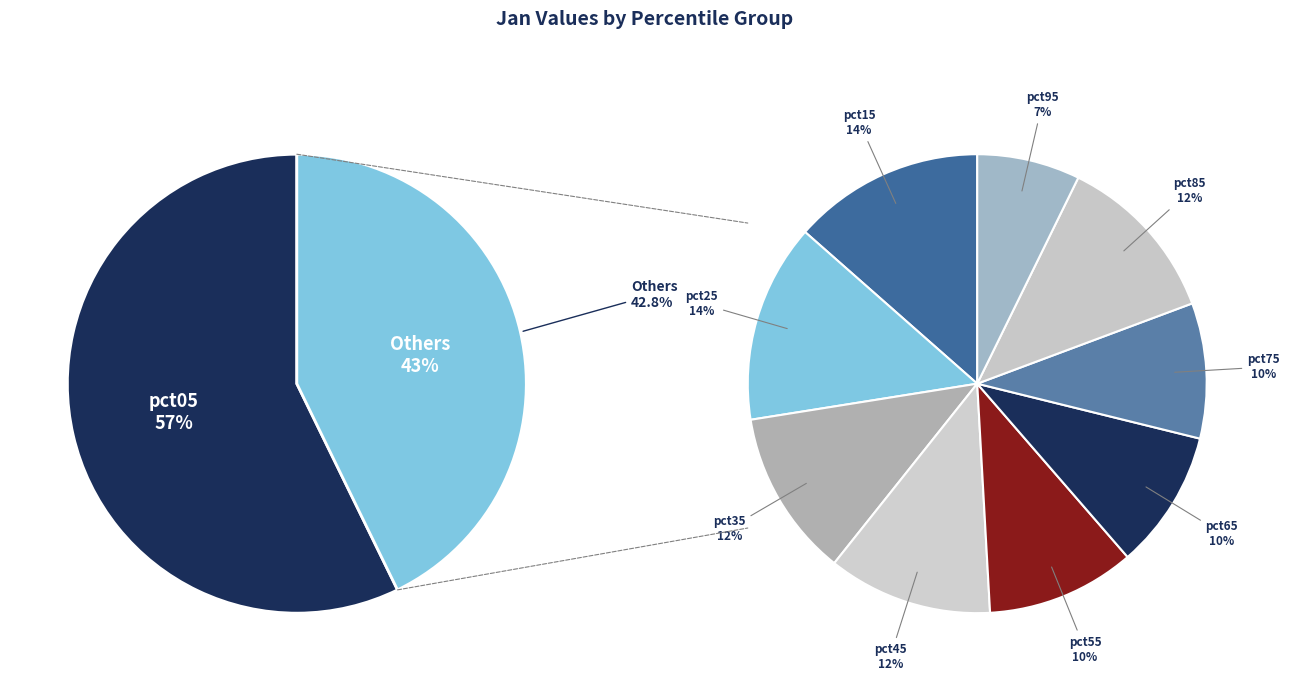

What is the change in value from pct05 to pct35?

-5.6